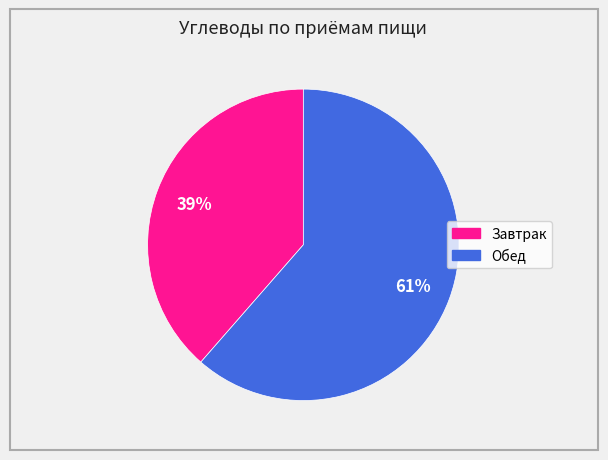

How many slices are in this pie chart?

2